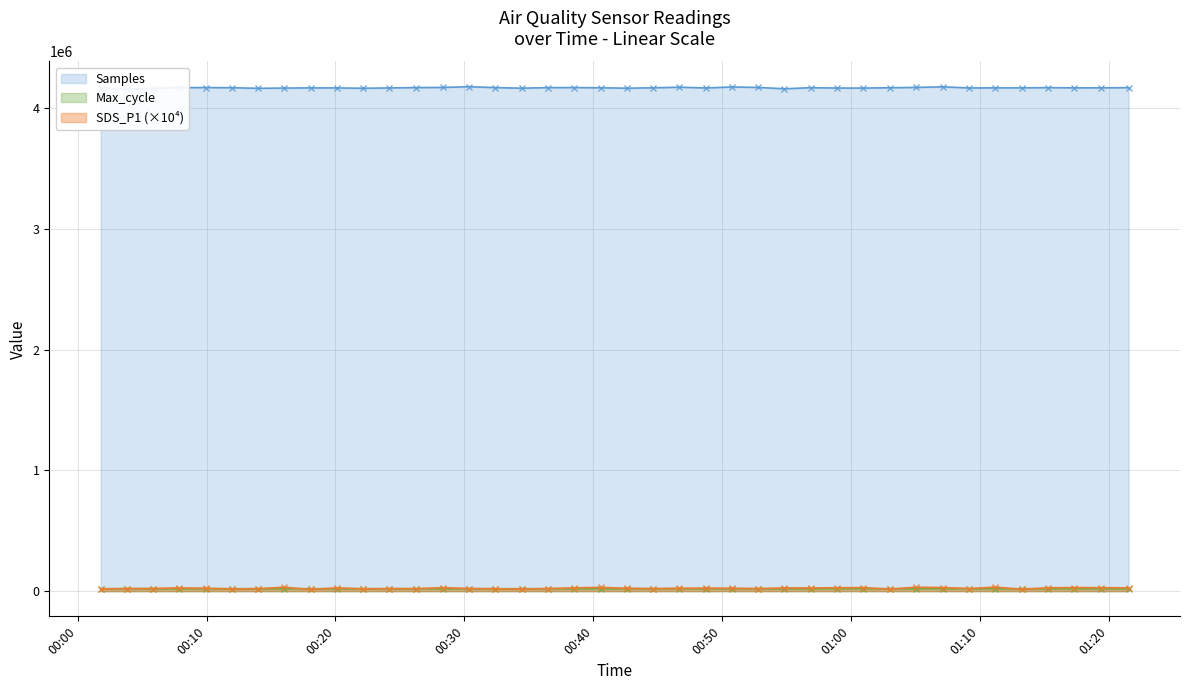

What value does the Samples series have at 2020/12/09 00:54:50?

4159700.0